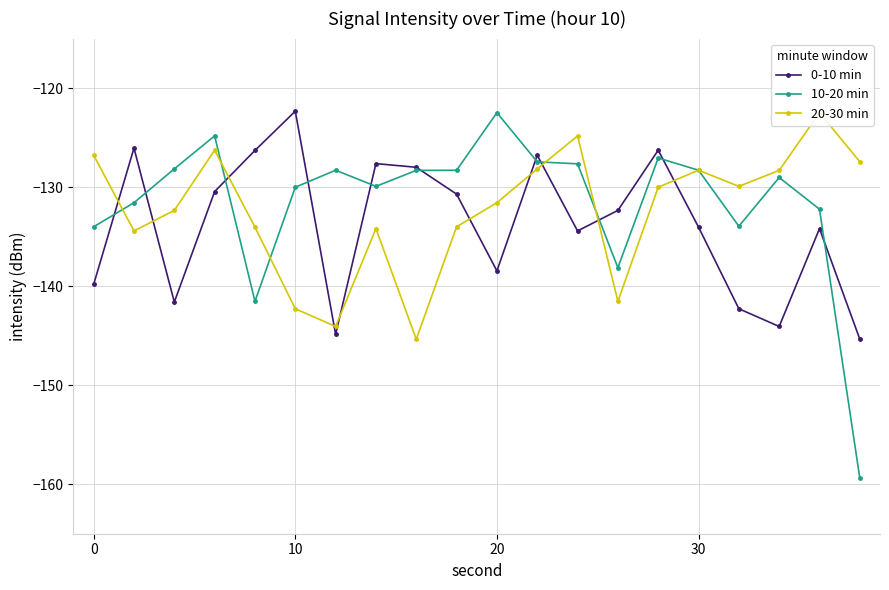

What is the value of the 0-10 min point at the 3rd from the left?

-141.6